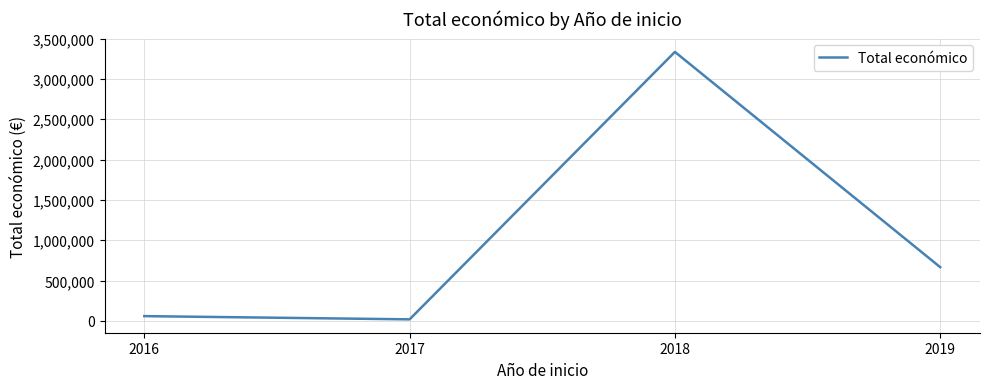

How many categories are shown in the chart?

4